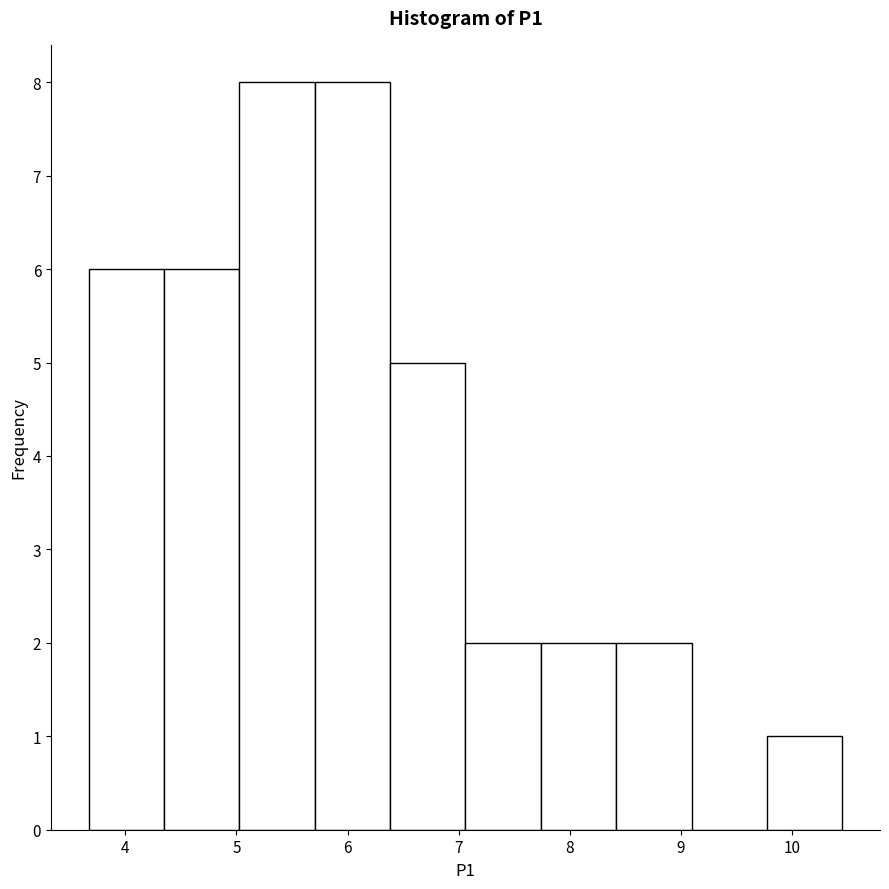

Reading left to right, list every bar in this chart as the range it spans on the x-axis followed by its height. Neither the bar edges nor the heights are printed on the chart, so give them approximately, as read against the axes.

3.7 to 4.3: 6
4.3 to 5.0: 6
5.0 to 5.7: 8
5.7 to 6.4: 8
6.4 to 7.1: 5
7.1 to 7.7: 2
7.7 to 8.4: 2
8.4 to 9.1: 2
9.1 to 9.8: 0
9.8 to 10.5: 1